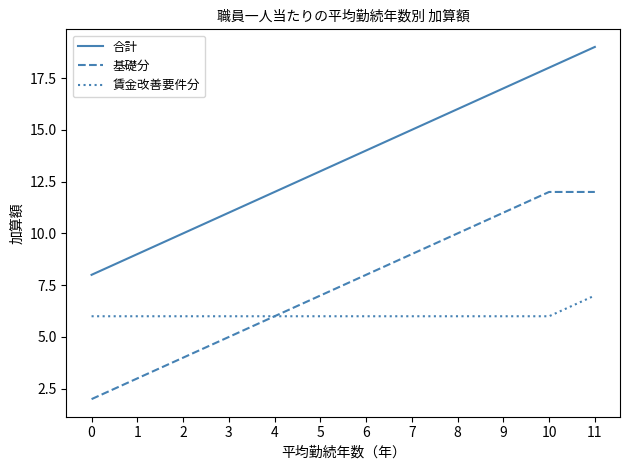

What is the greatest value displayed?

19